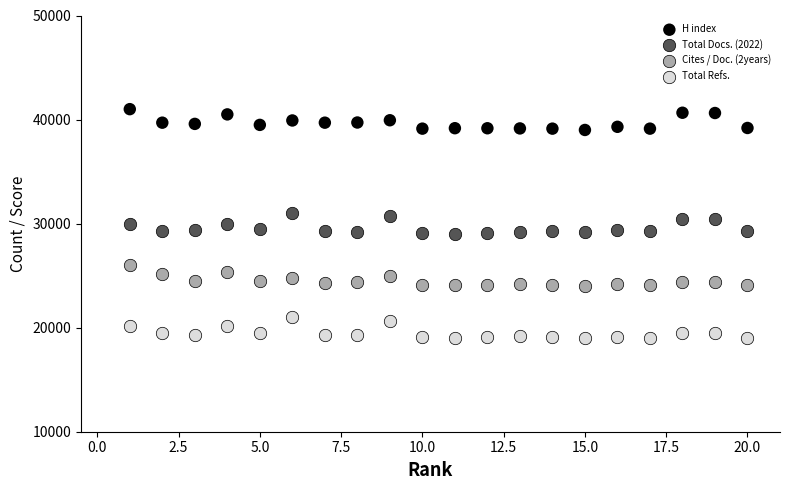

What is the X range (max minus min) for the scatter plot?

19.0